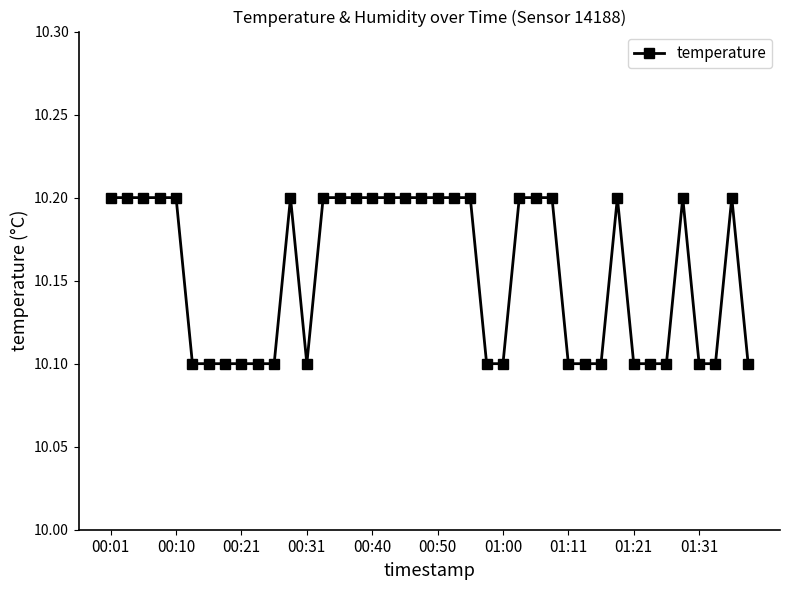

What is the value of the 16th point from the left?

10.2